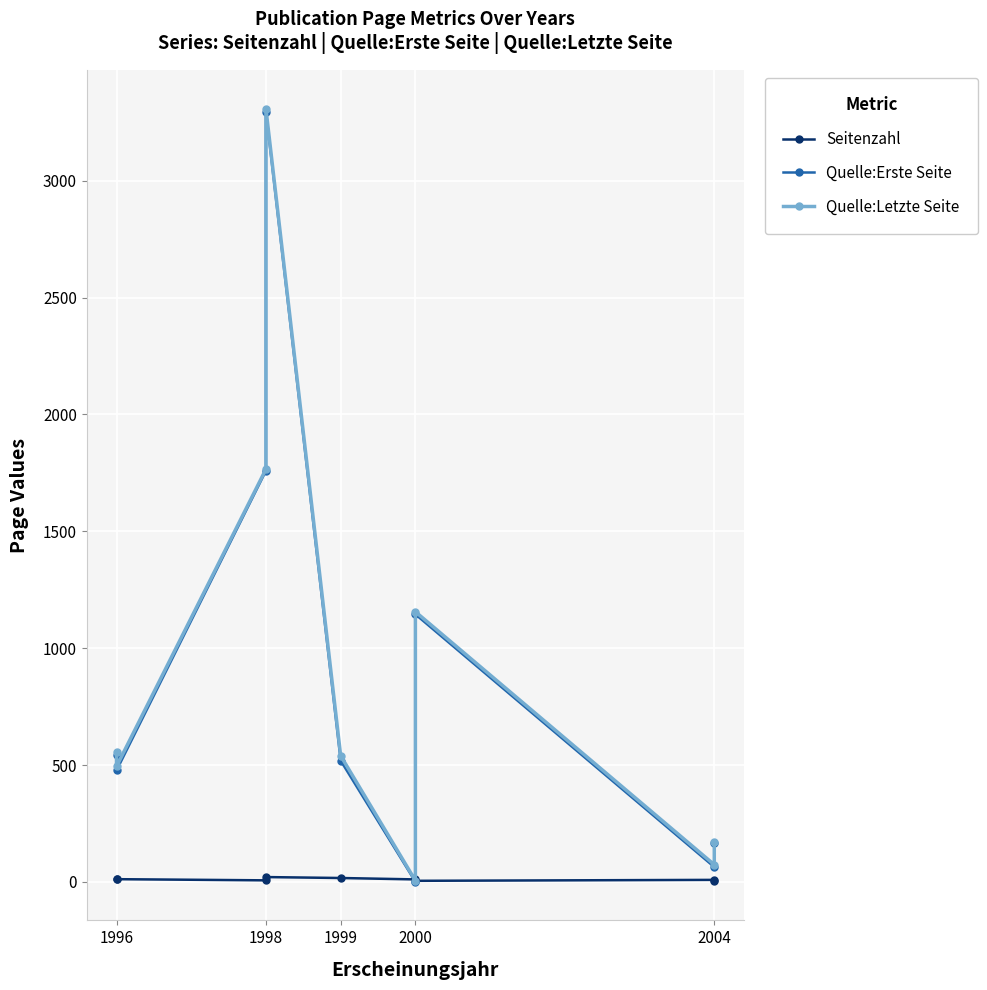

After their last crossing, which series has the higher values: Seitenzahl or Quelle:Erste Seite?

Quelle:Erste Seite